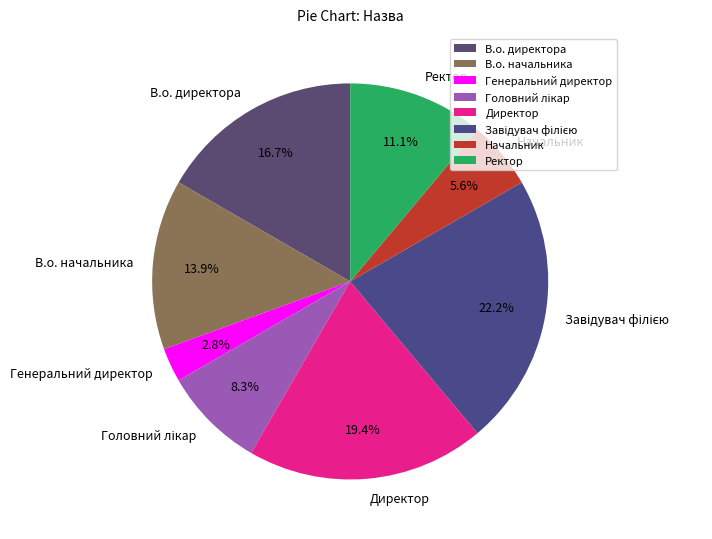

Which category has the smallest portion of the pie?

Генеральний директор